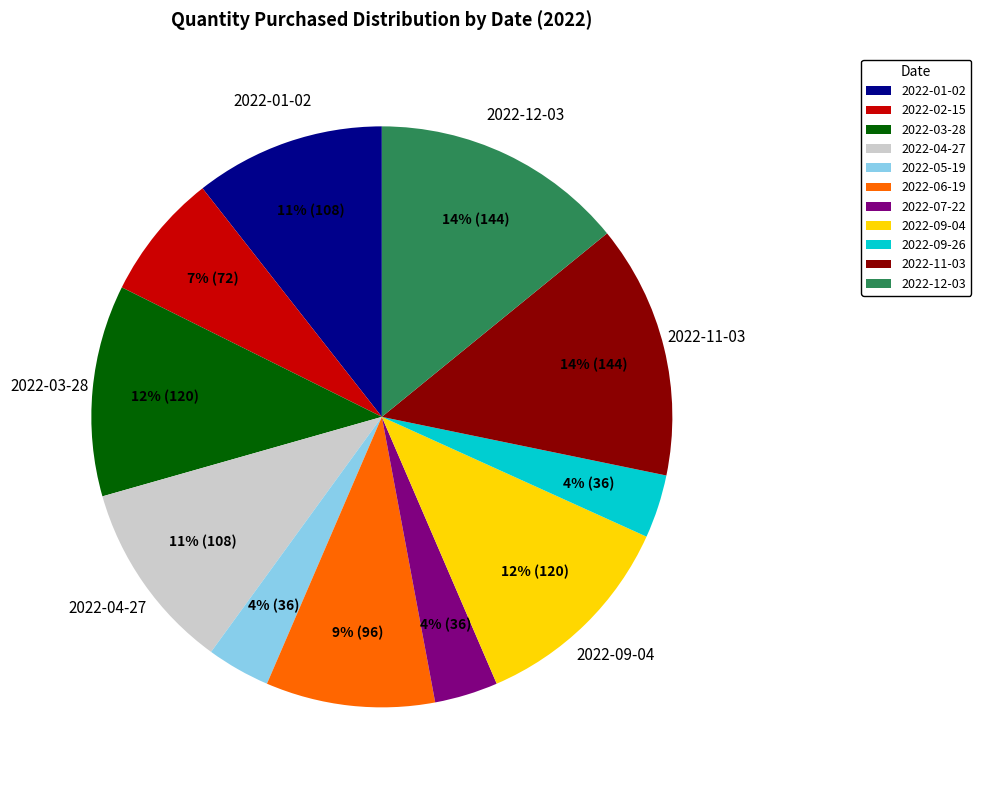

Do 2022-02-15 and 2022-09-26 together represent more than half of the pie?

No